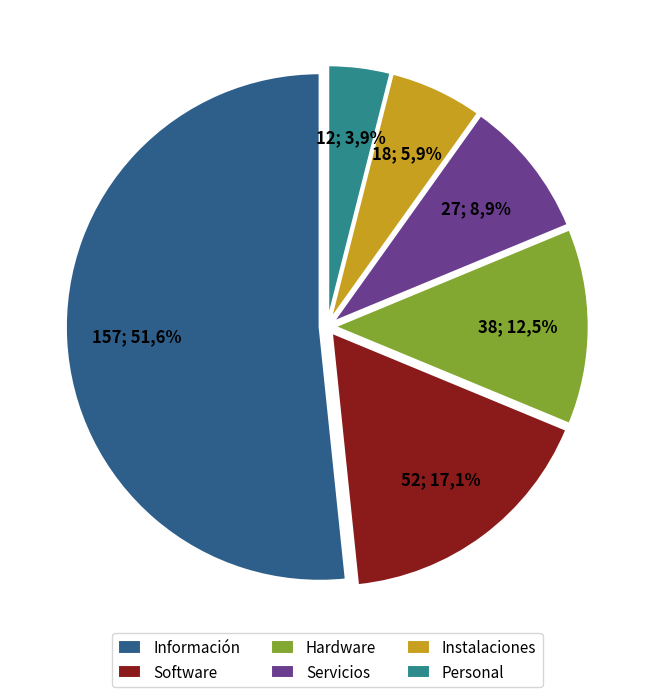

To the nearest percent, what is the difference between the Hardware and Información slice percentages?

39%